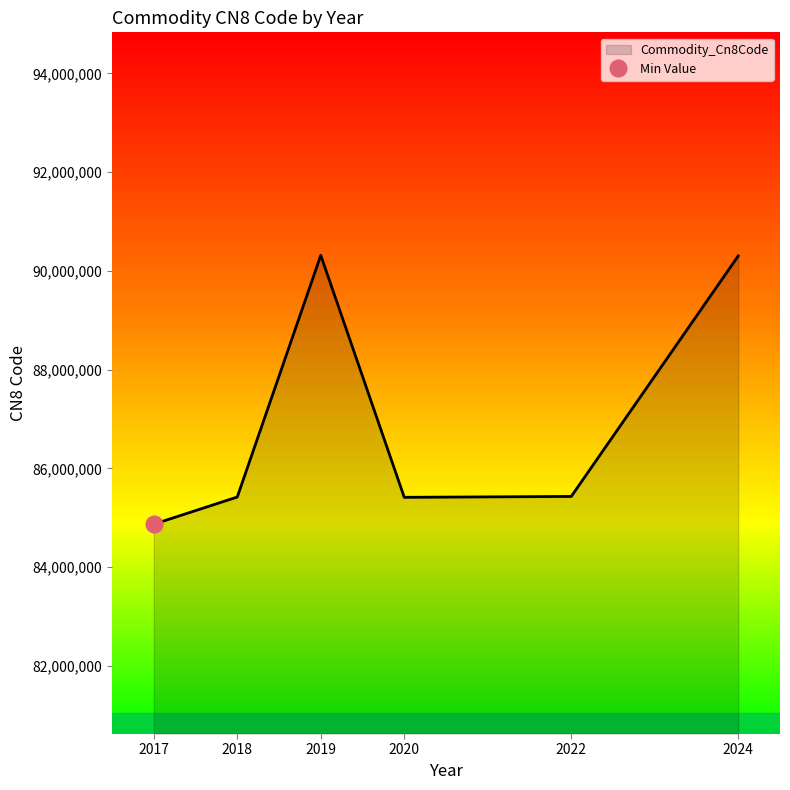

Between 2017 and 2019, which is larger?

2019